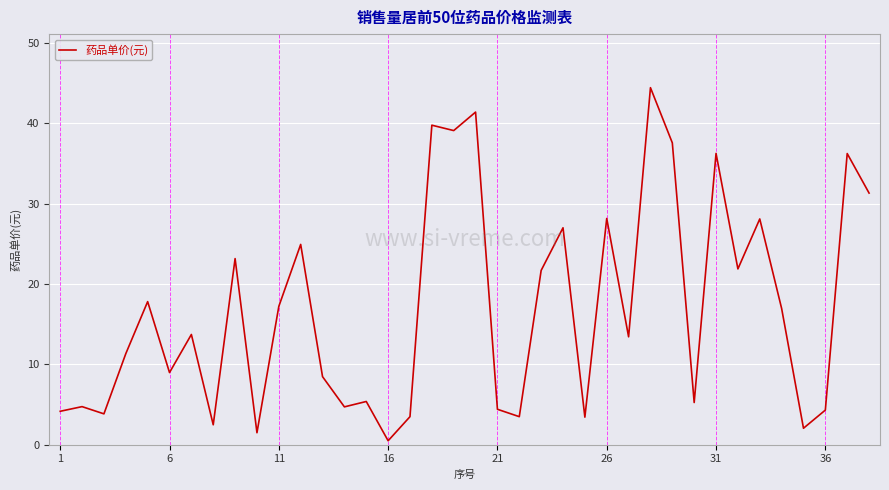

What is the greatest value displayed?

44.4